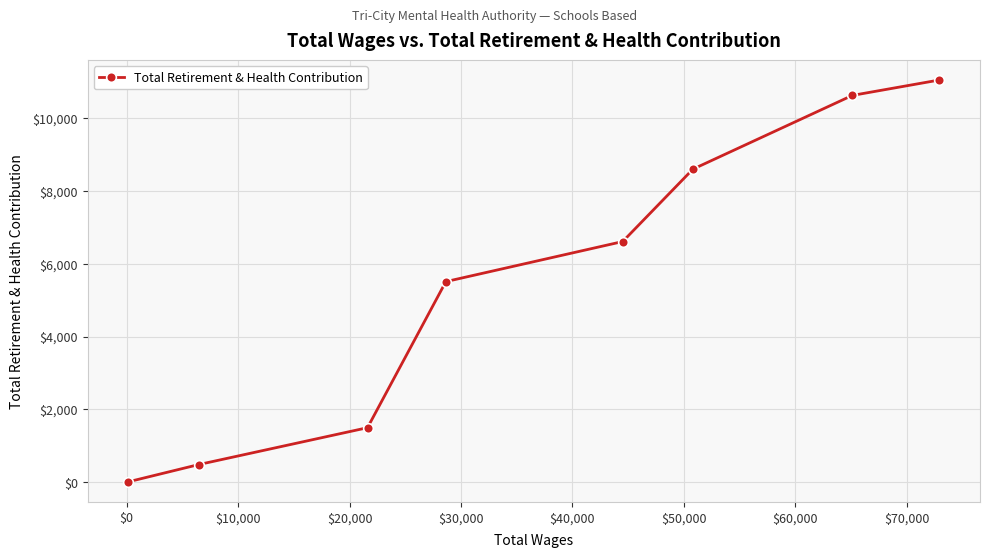

What is the average value?

5546